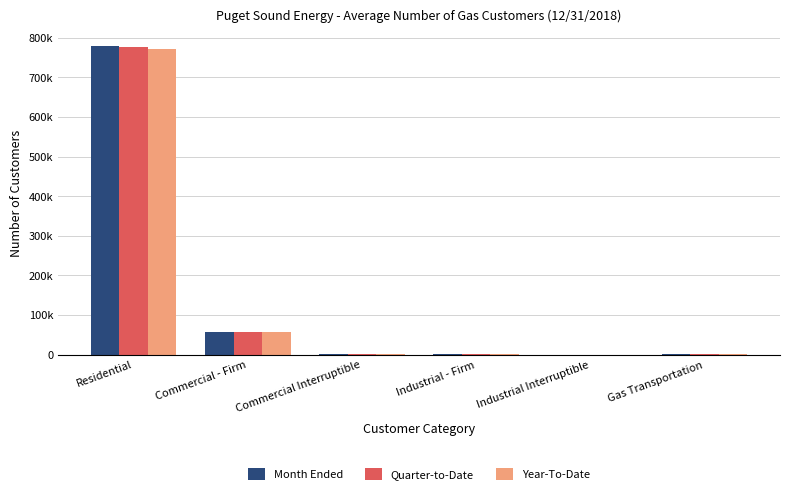

Which series has the largest range (max minus min)?

Month Ended